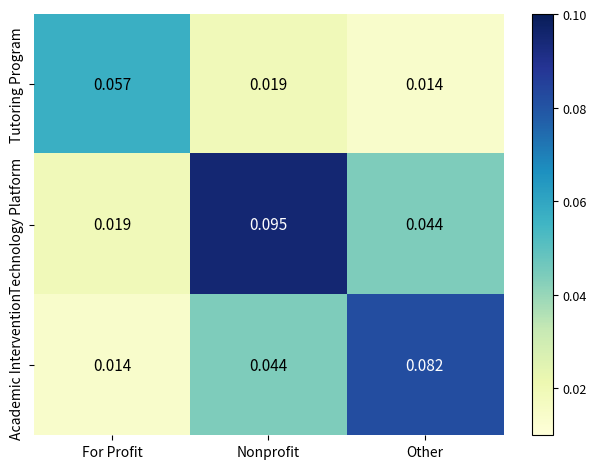

Which series has the largest total across all categories?

Technology Platform